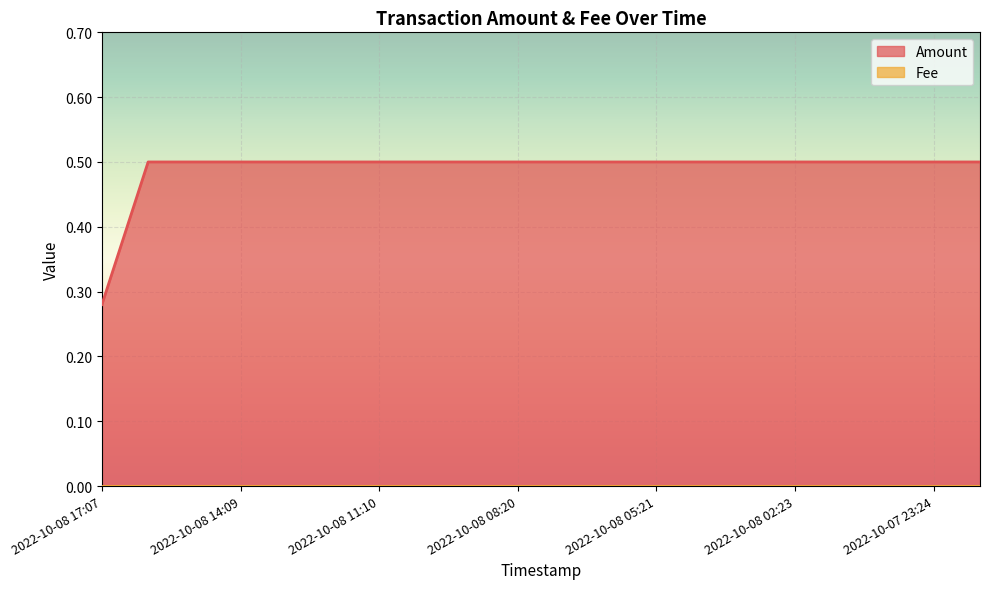

Rank the categories by value from lowest to highest.

2022-10-08 17:07, 2022-10-08 16:14, 2022-10-08 15:15, 2022-10-08 14:09, 2022-10-08 13:13, 2022-10-08 12:11, 2022-10-08 11:10, 2022-10-08 10:17, 2022-10-08 09:15, 2022-10-08 08:20, 2022-10-08 07:20, 2022-10-08 06:23, 2022-10-08 05:21, 2022-10-08 04:16, 2022-10-08 03:20, 2022-10-08 02:23, 2022-10-08 01:23, 2022-10-08 00:24, 2022-10-07 23:24, 2022-10-07 22:23